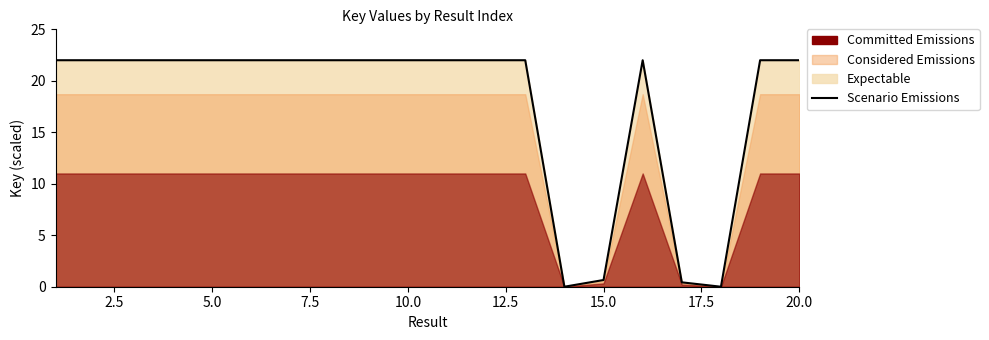

Does the chart have visible grid lines?

No